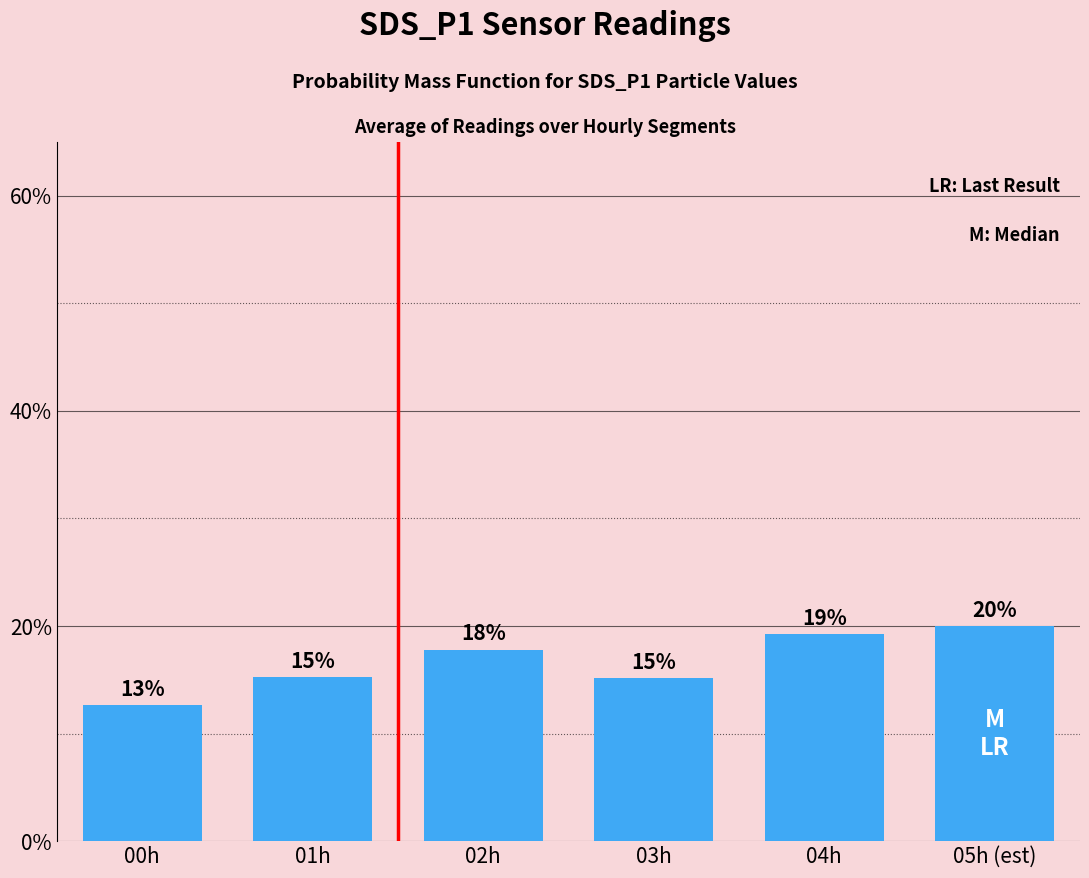

What is the label of the 2nd bar from the right?

04h